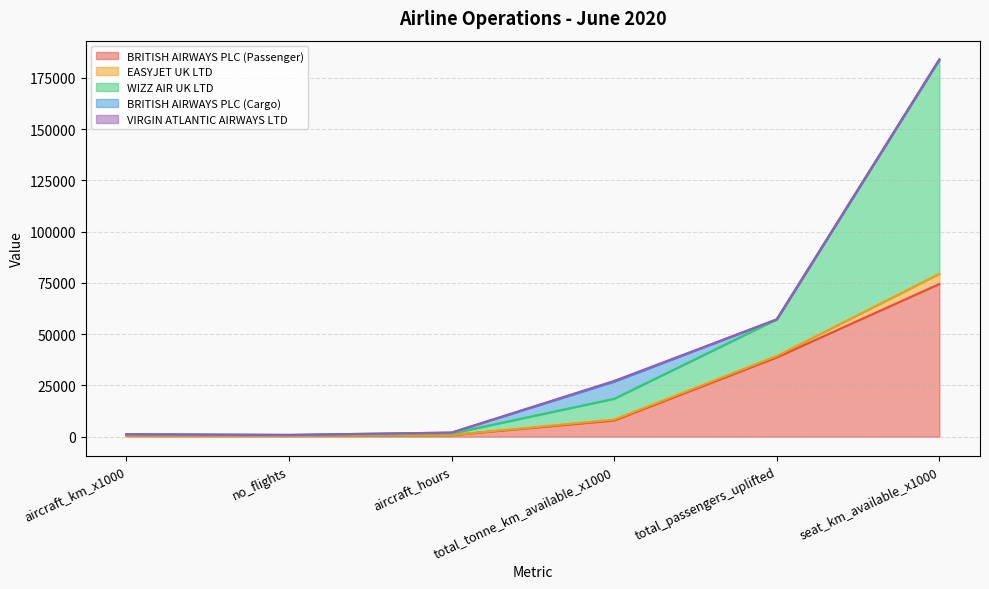

The BRITISH AIRWAYS PLC (Passenger) series shows 595.5 at no_flights. True or false?

False